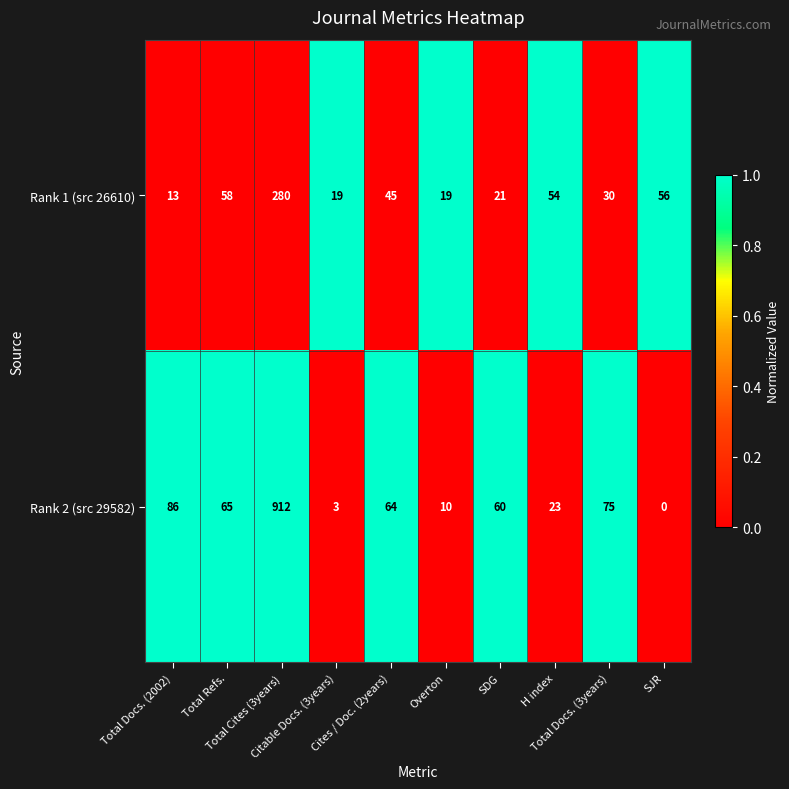

Which series has the largest range (max minus min)?

Rank 2 (src 29582)